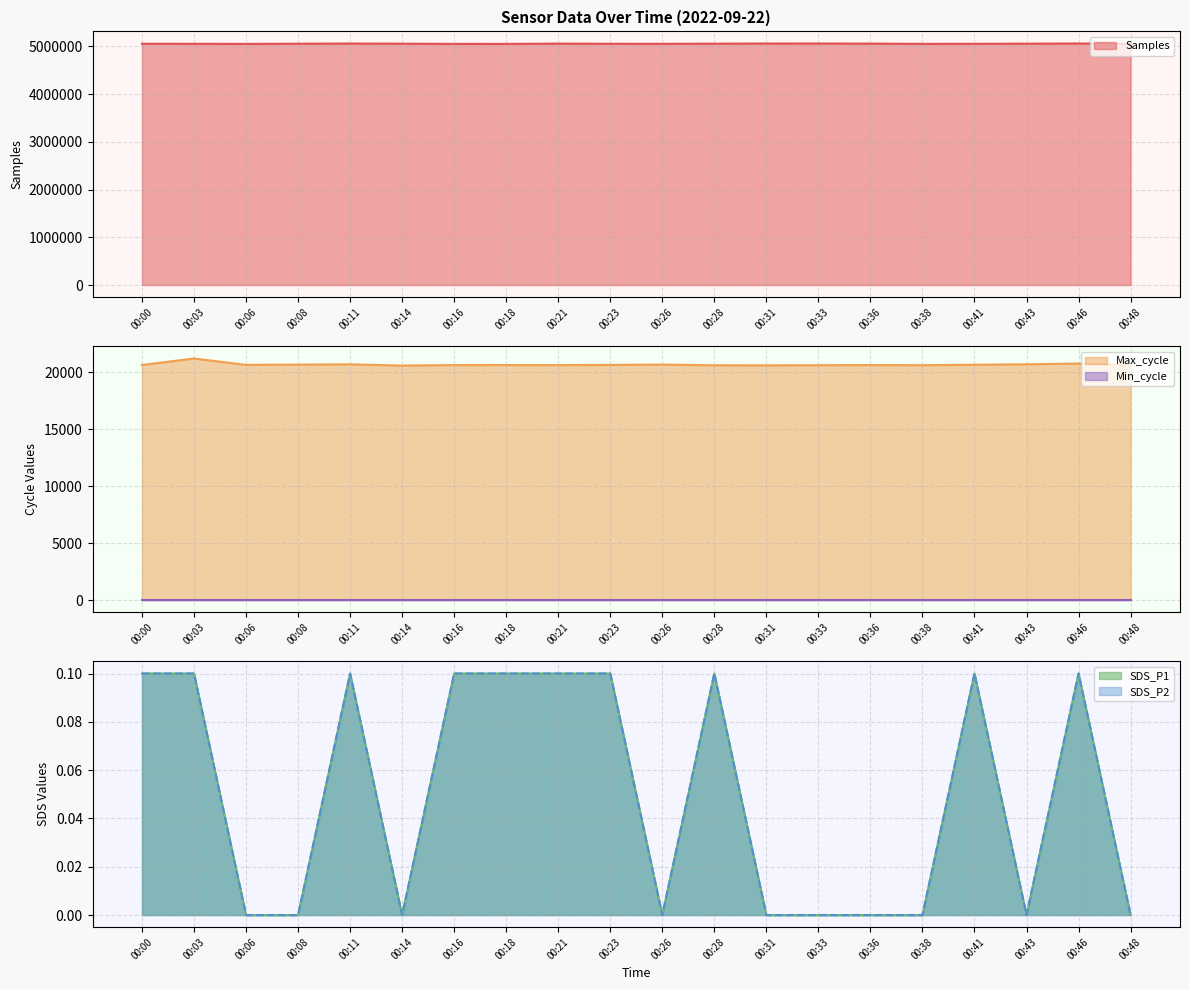

True or false: Samples and SDS_P2 intersect in this chart.

False